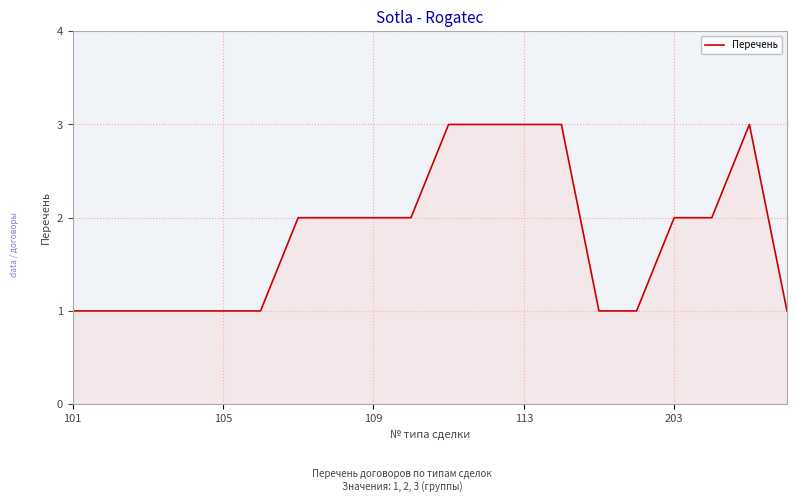

What is the maximum value shown in the chart?

3